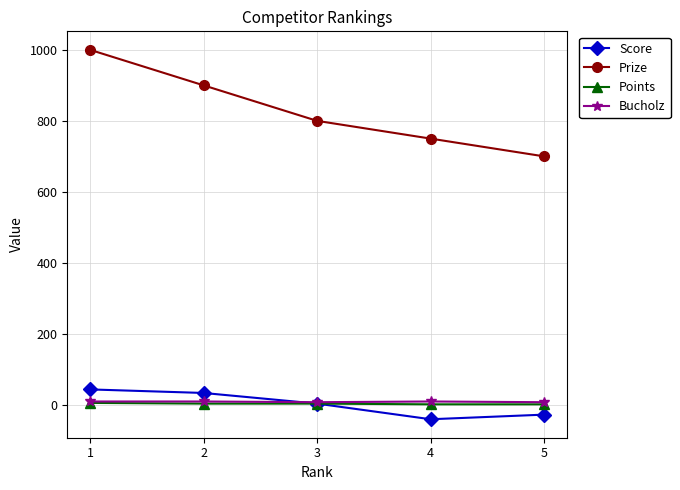

How many distinct data groups are displayed?

4